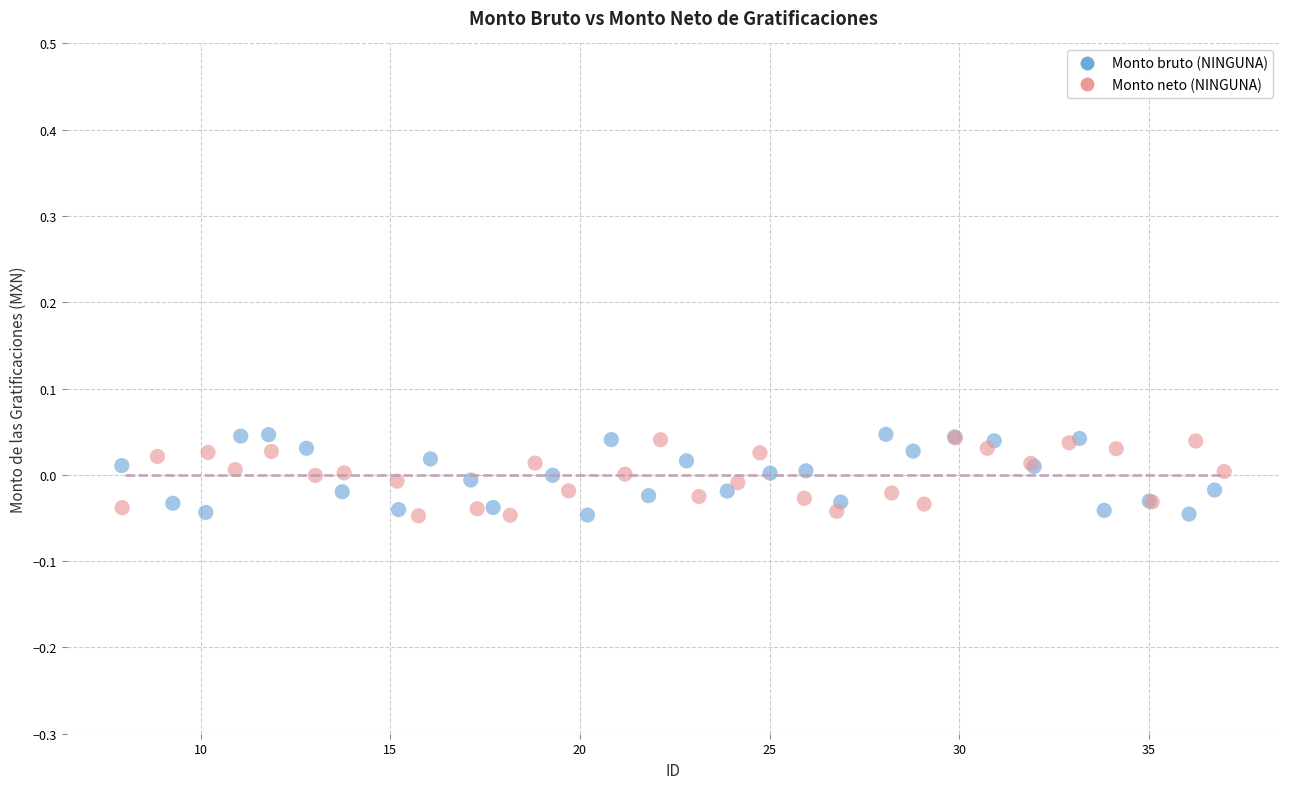

Which series has the widest spread of Y values?

Monto bruto (NINGUNA)